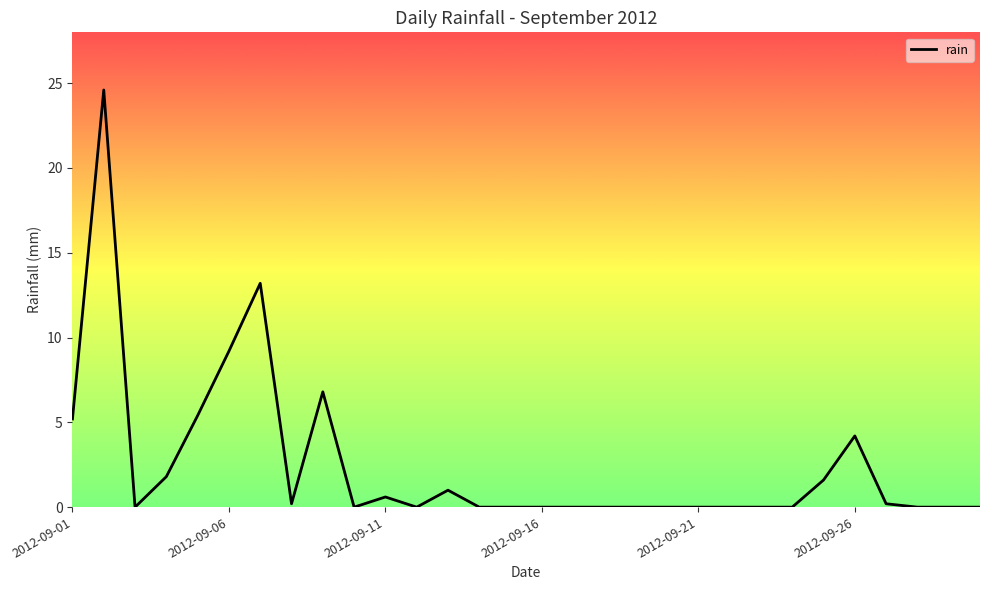

What is the greatest value displayed?

24.6